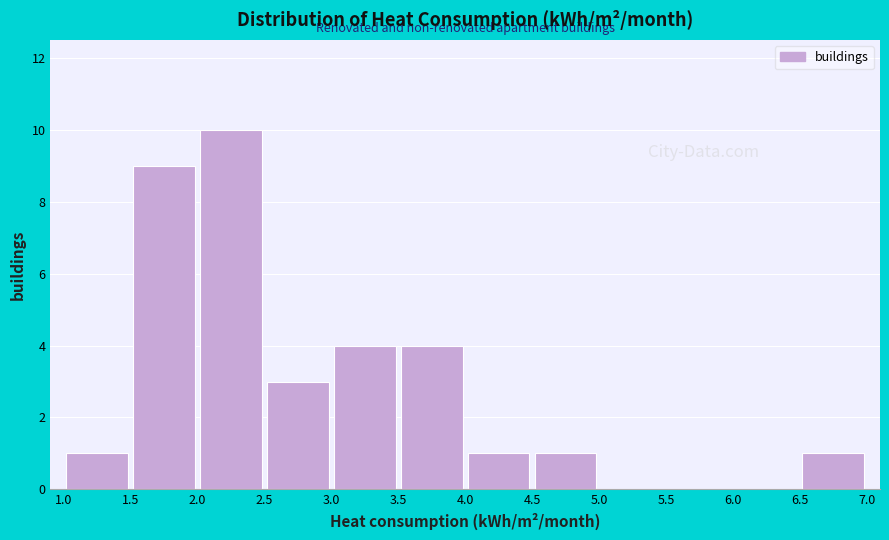

Over which range of the x-axis is the bar tallest?

2.0 to 2.5